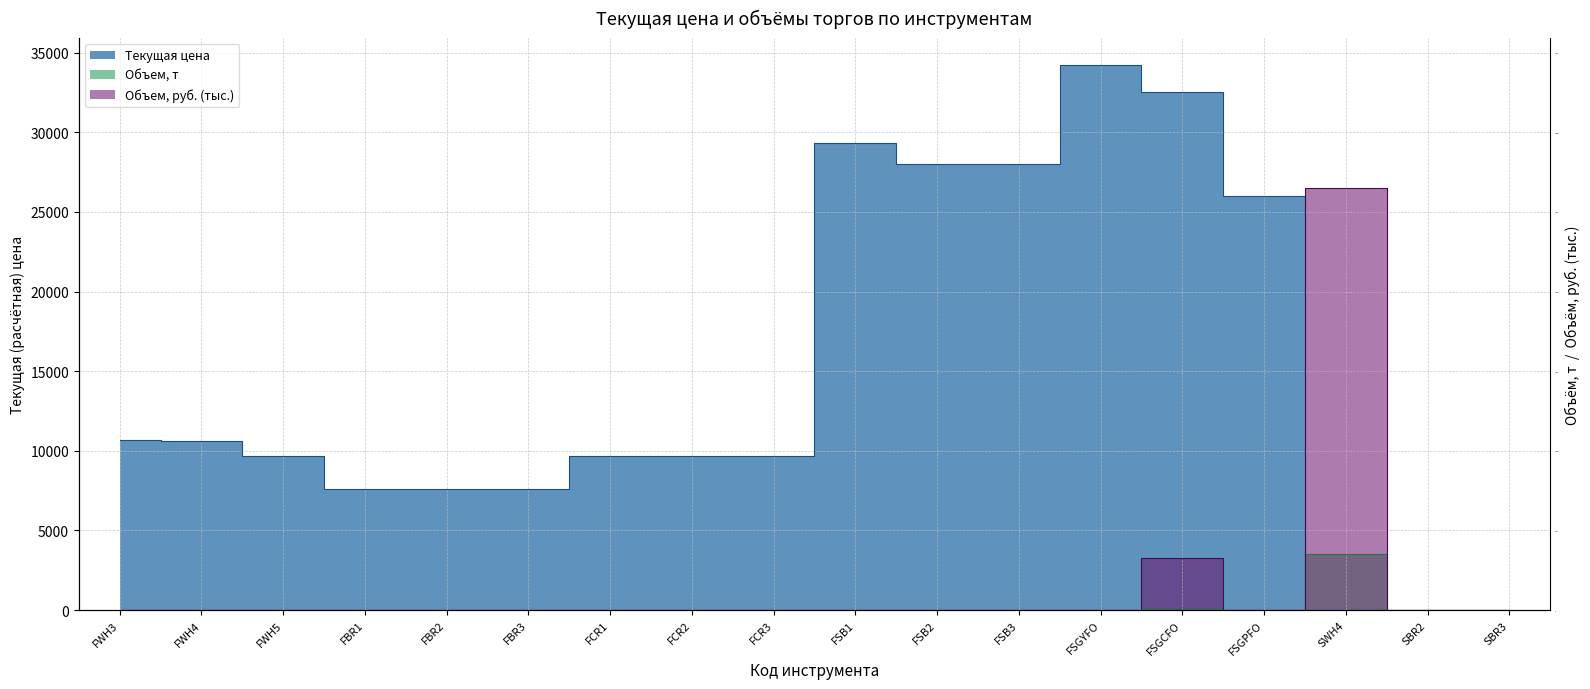

Where is Текущая цена nearest to the value 17100?

FWH3